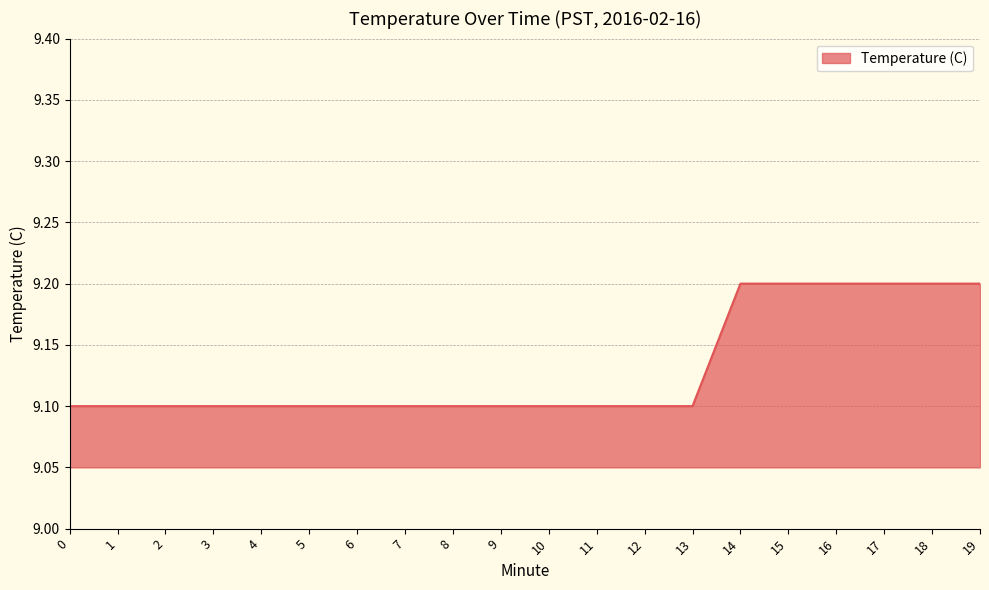

Read the value at 16.

9.2